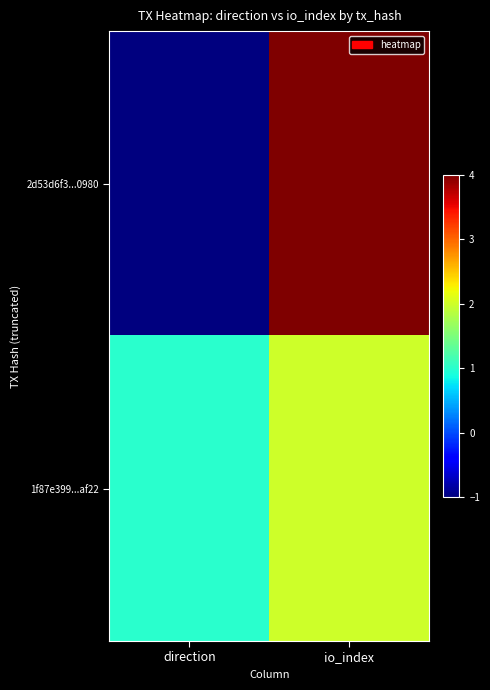

Rank the series by their maximum value, from highest to lowest.

2d53d6f3...0980, 1f87e399...af22